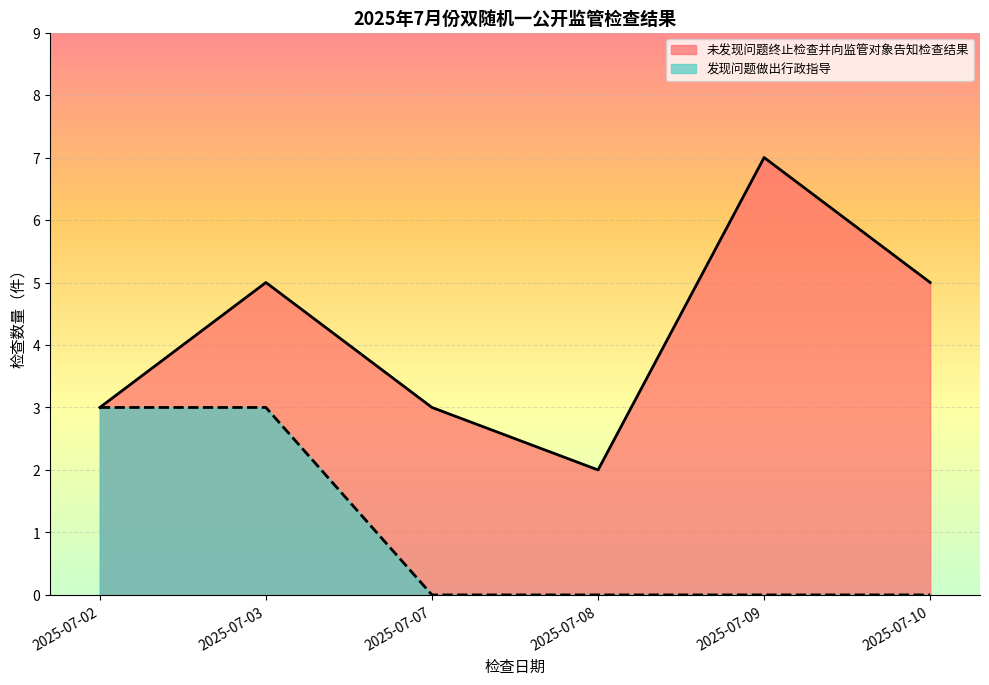

What is the label of the 2nd point from the left?

2025-07-03